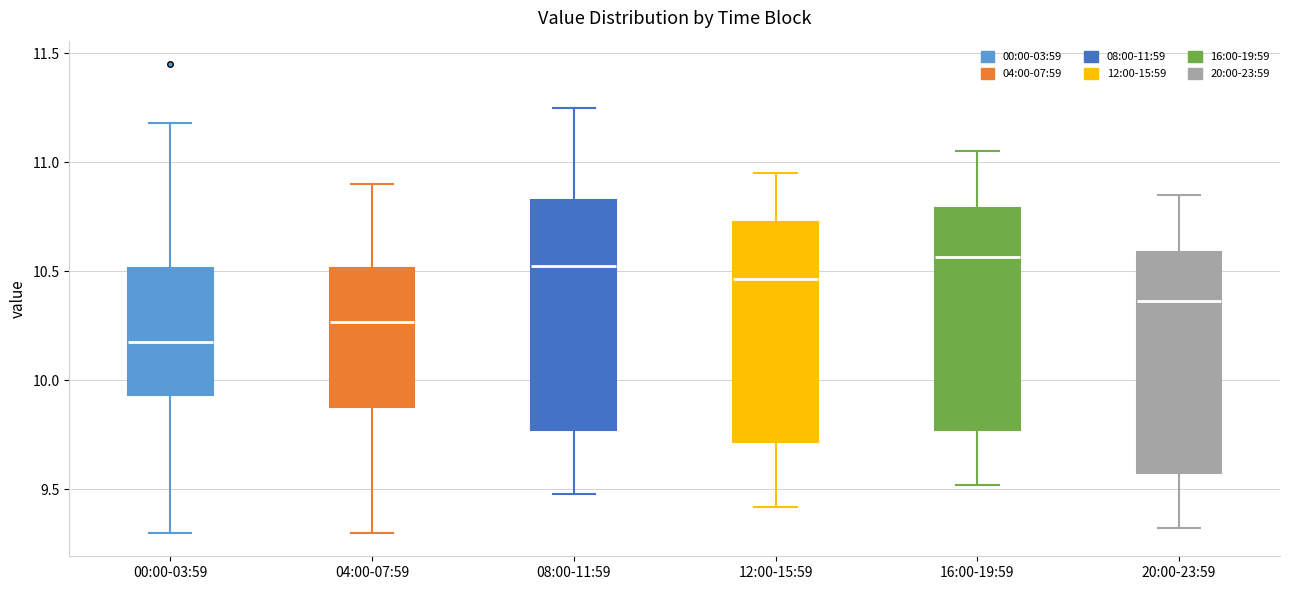

Where does the lower whisker of the box for 04:00-07:59 end on the y-axis? The values are not printed on the chart, so give them approximately, as read against the axis.

9.30